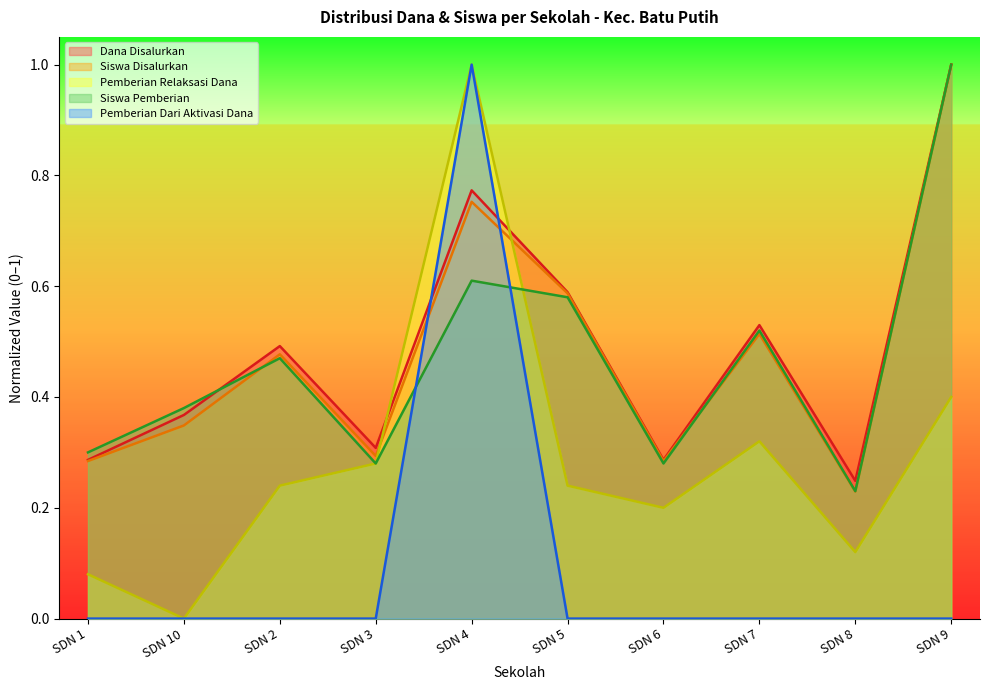

True or false: Dana Disalurkan has a value of 0.2 at SDN 5.

False